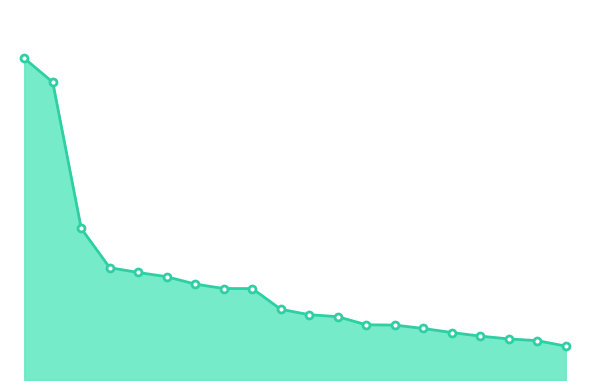

Does the chart display data point markers on the line(s)?

No